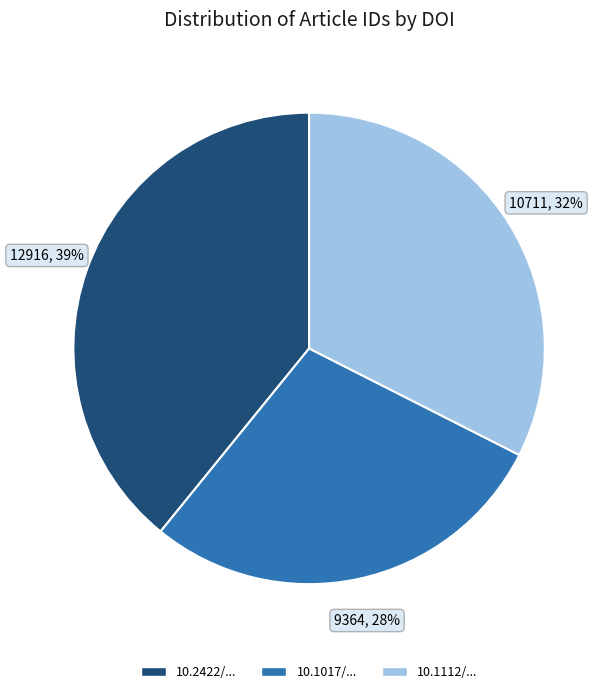

Does 10.1112/... account for over 50% of the chart?

No